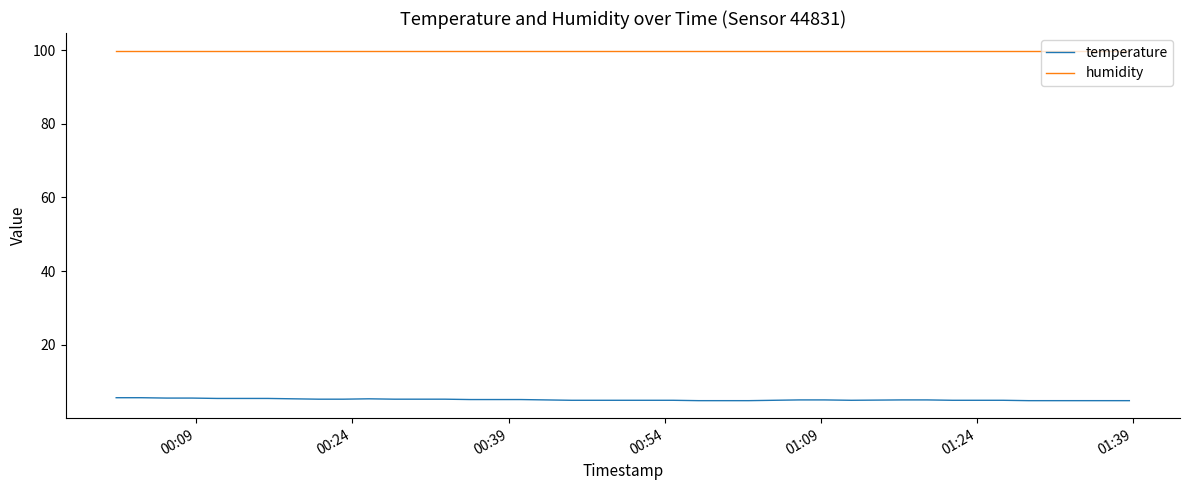

What is the maximum value for temperature?

5.6